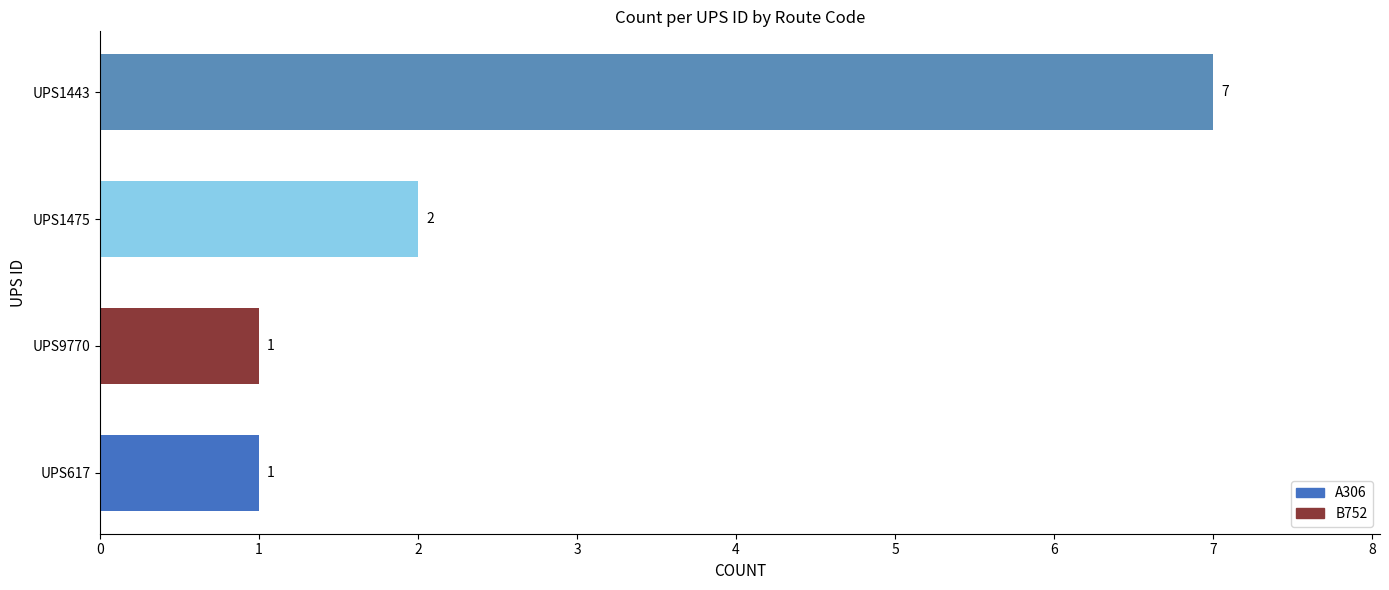

How many data points are less than 2?

2